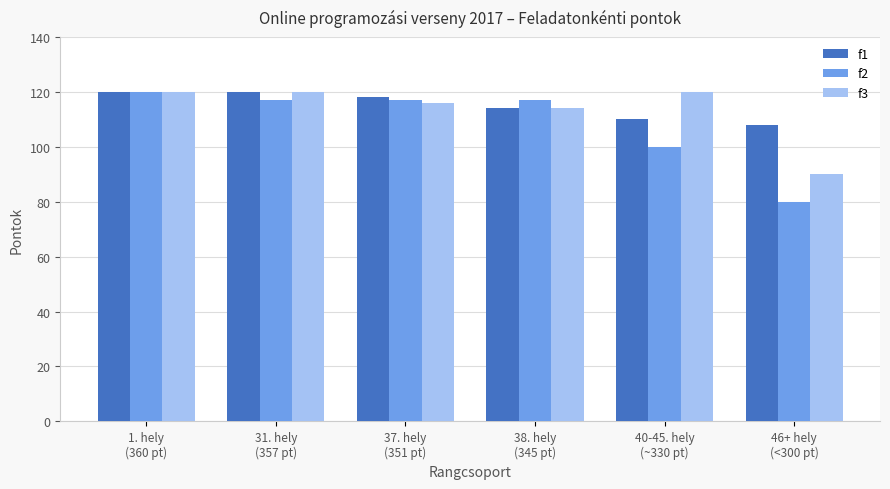

What is the greatest value displayed?

120